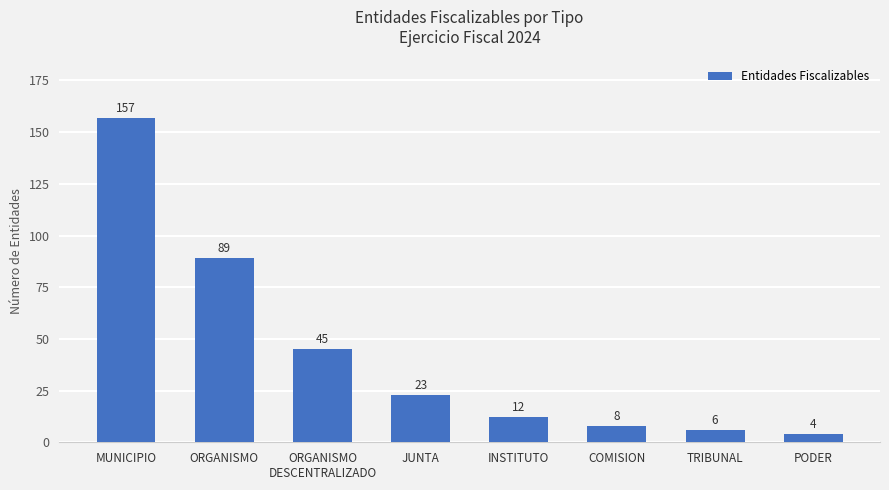

The value at MUNICIPIO is 157. True or false?

True